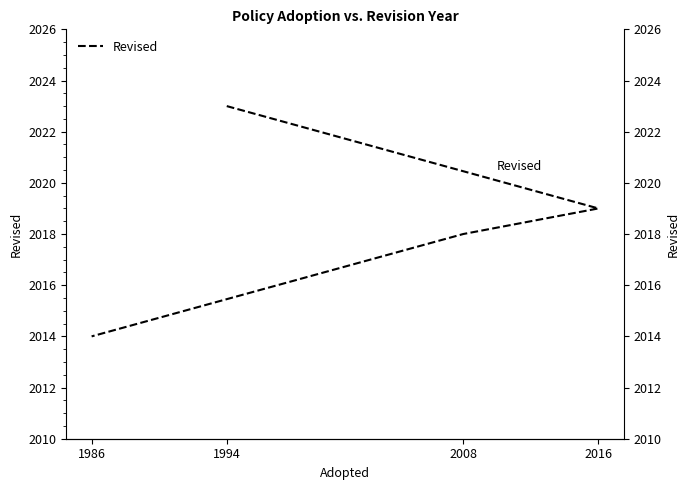

At which category does the chart reach its minimum across all series?

1986